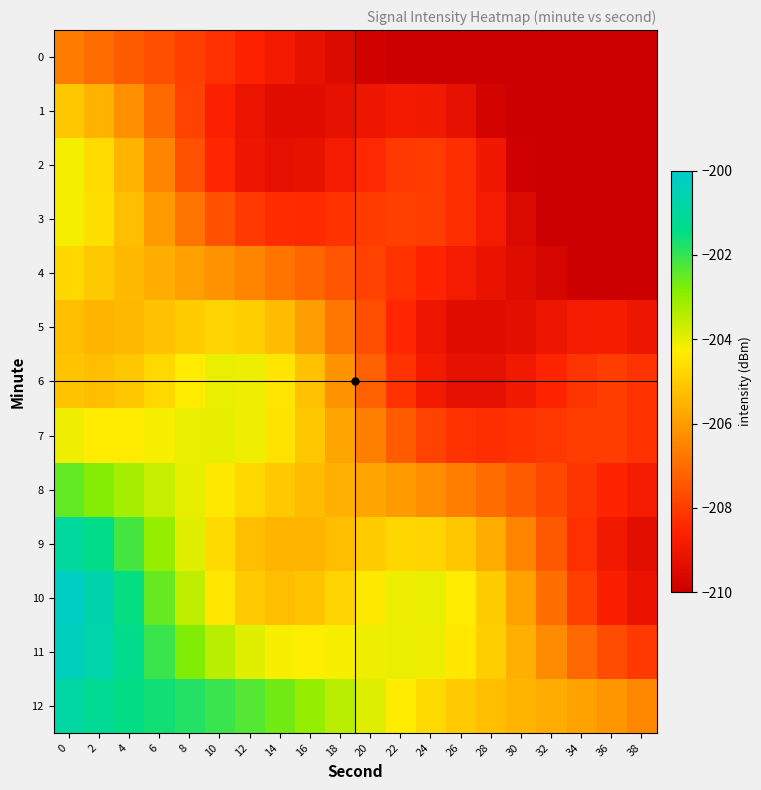

Which category has the lowest value across all series?

38